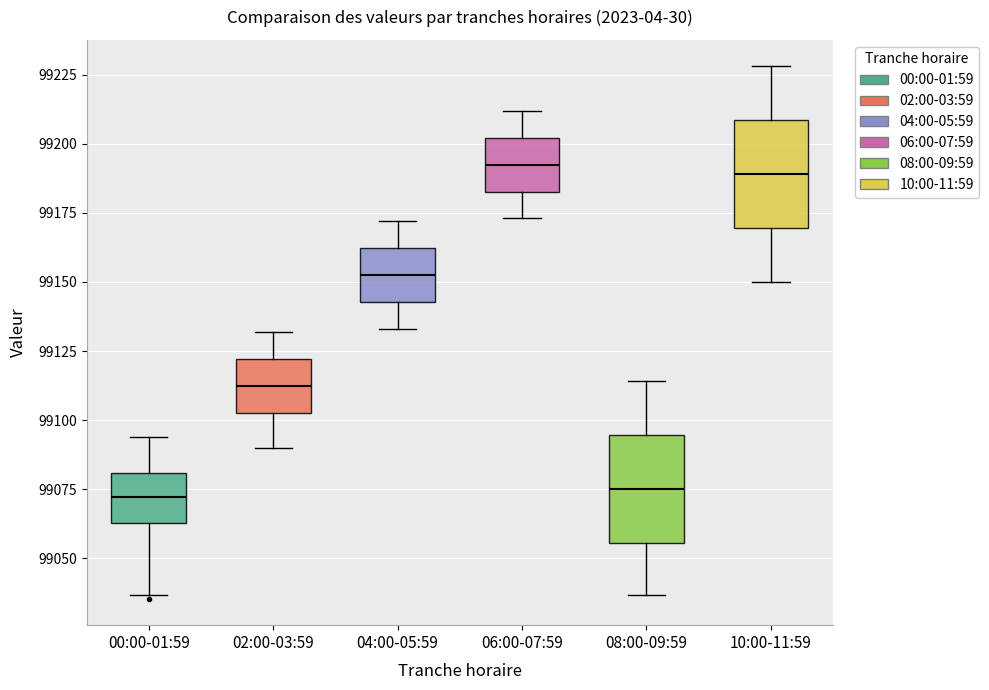

Reading left to right, transcribe this box plot: for each box, give where its median line is, the range the box spans, and where its two whiskers end, as read against the y-axis. The values are not printed on the chart, so give them approximately, as read against the axis.

00:00-01:59: median 99070, box 99065 to 99080, whiskers 99035 to 99095
02:00-03:59: median 99115, box 99105 to 99120, whiskers 99090 to 99130
04:00-05:59: median 99155, box 99145 to 99160, whiskers 99135 to 99170
06:00-07:59: median 99195, box 99185 to 99200, whiskers 99175 to 99210
08:00-09:59: median 99075, box 99055 to 99095, whiskers 99035 to 99115
10:00-11:59: median 99190, box 99170 to 99210, whiskers 99150 to 99230